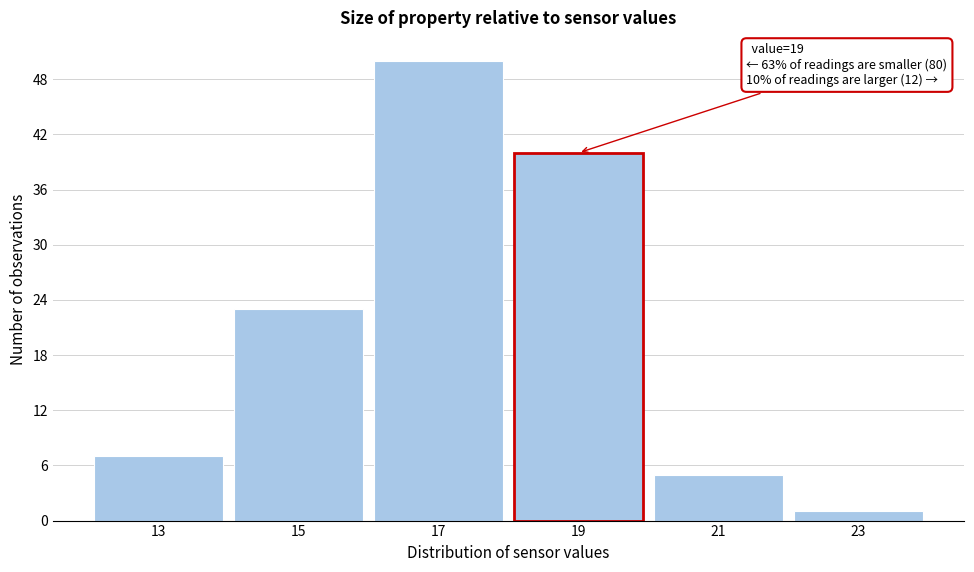

Reading left to right, list all the values displayed in this chart.

7	23	50	40	5	1